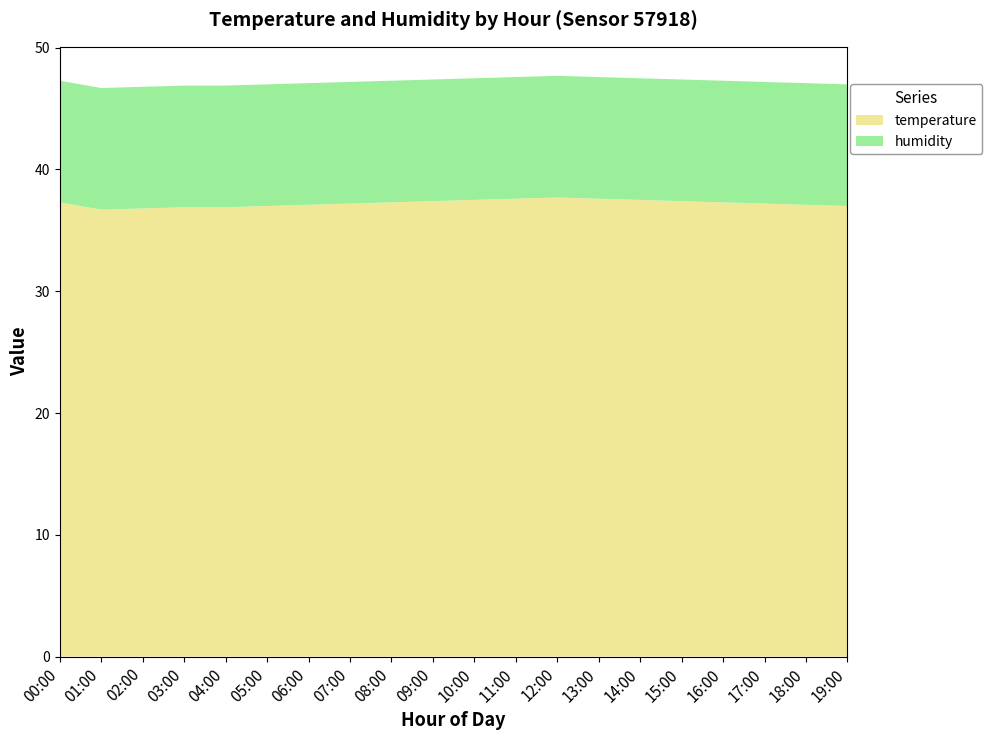

What is the total value across all series at 17:00?

47.2